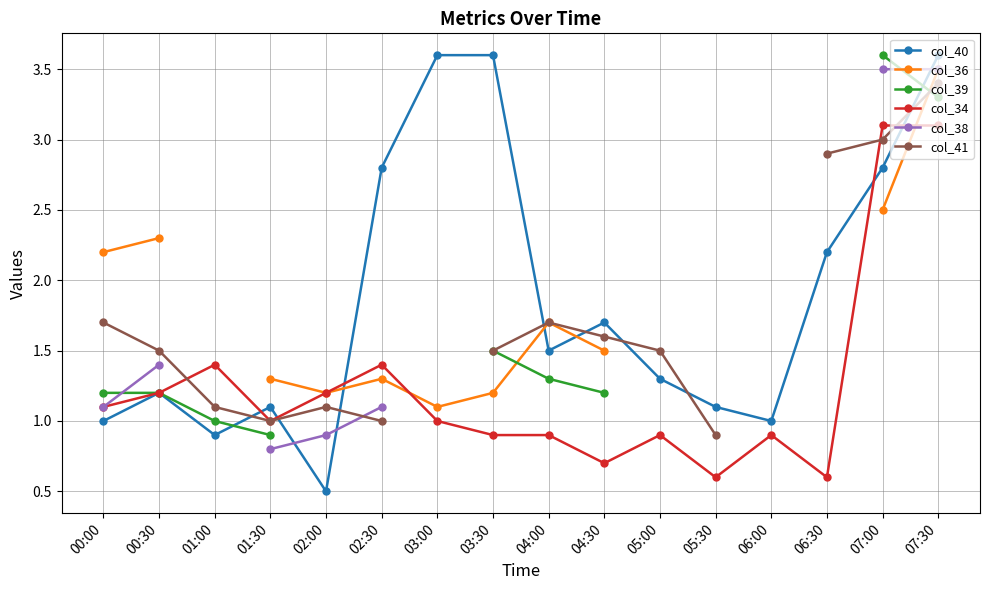

Which series has the widest spread of values?

col_40